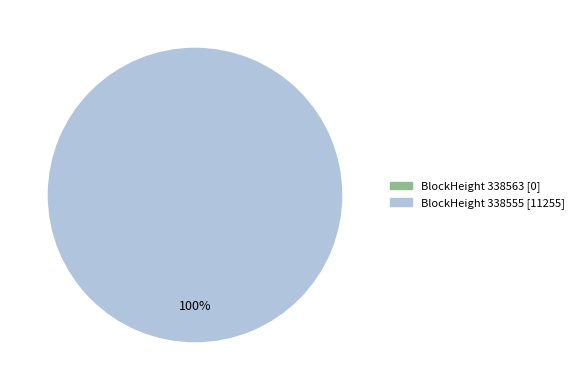

Which category has the biggest portion of the pie?

338555